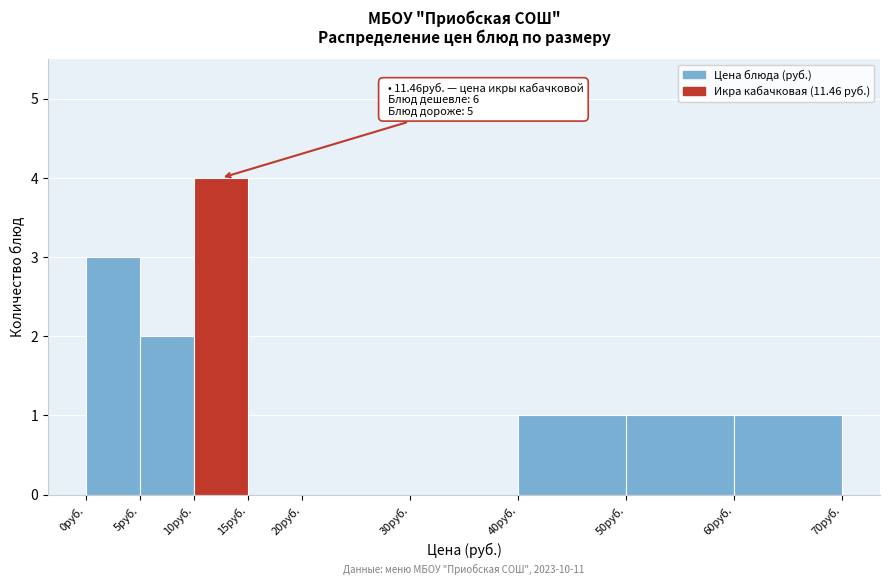

Over which range of the x-axis is the bar tallest?

10 to 15